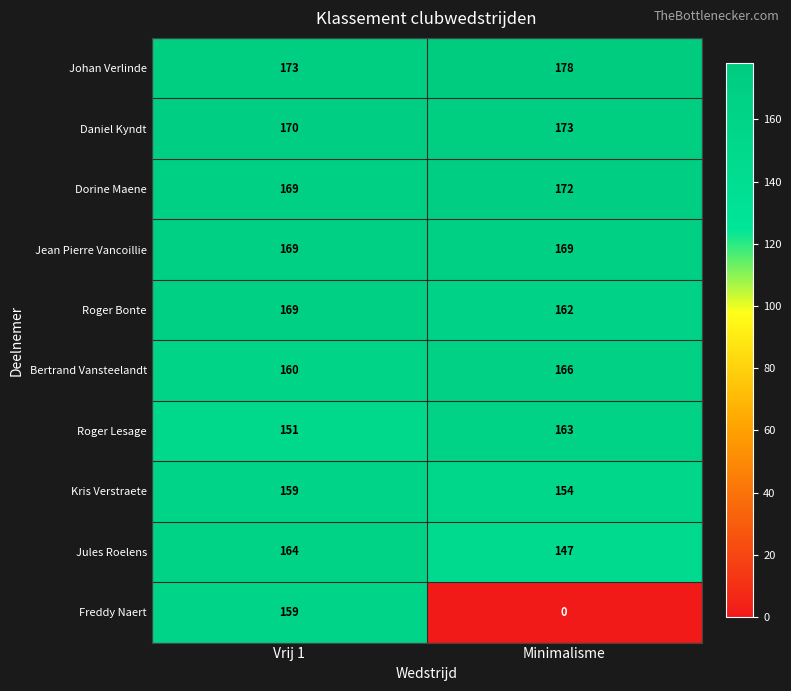

Is the value of Jean Pierre Vancoillie at Minimalisme greater than the value of Johan Verlinde at Minimalisme?

No